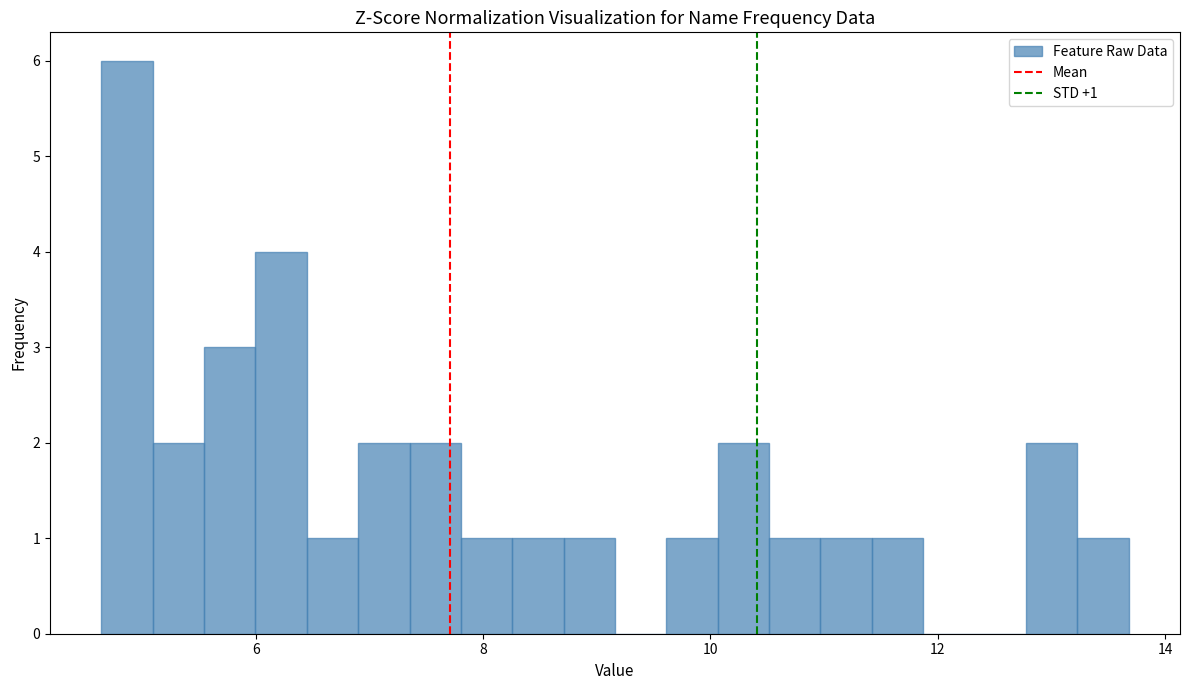

Read against the x-axis, roughly where is the centre of the tallest bar?

4.8